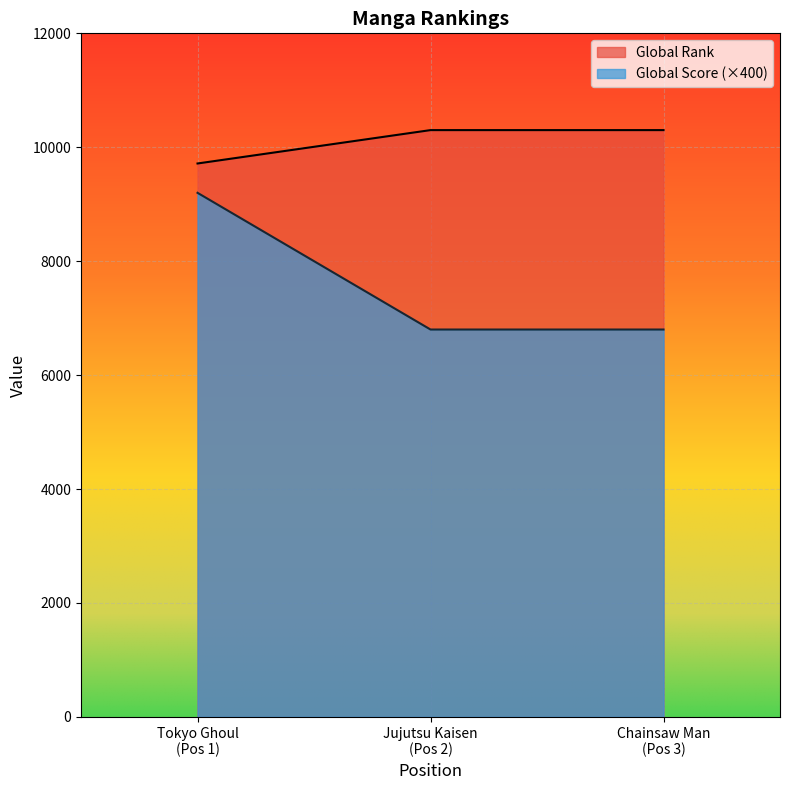

At how many categories does at least one series exceed 7299?

3